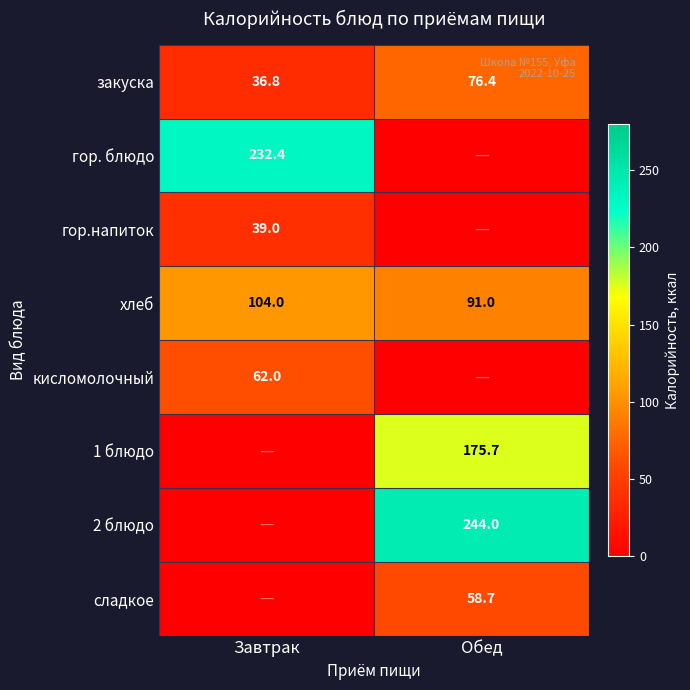

Is it true that гор.напиток equals 60.8 at Завтрак?

False